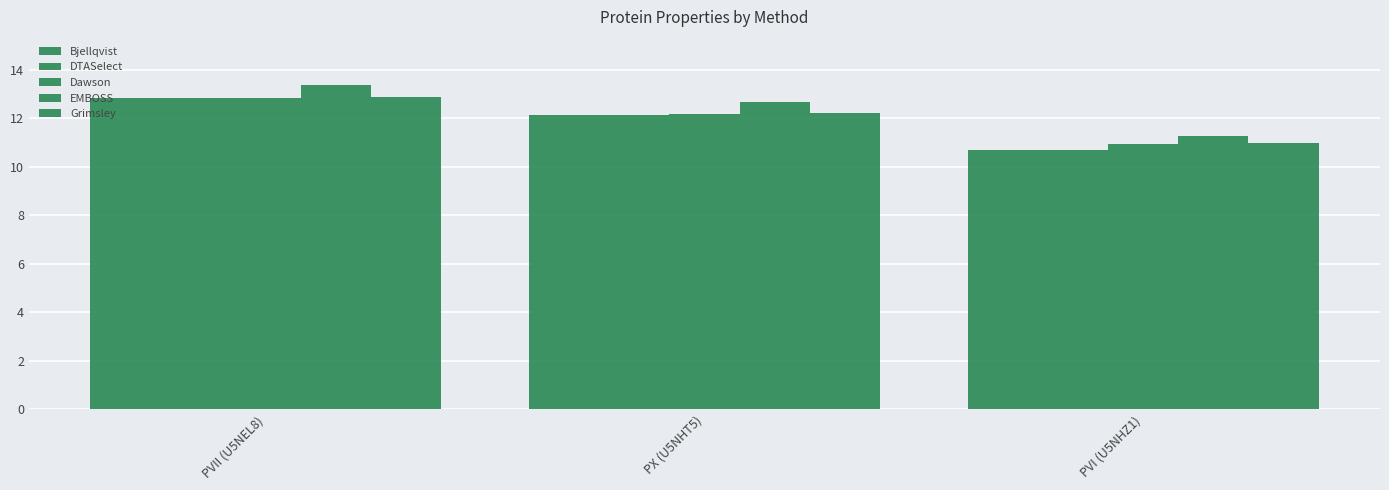

Reading left to right, extract all data points from this chart.

Bjellqvist: 12.9	12.1	10.7
DTASelect: 12.9	12.1	10.7
Dawson: 12.9	12.2	10.9
EMBOSS: 13.3	12.7	11.3
Grimsley: 12.9	12.2	11.0